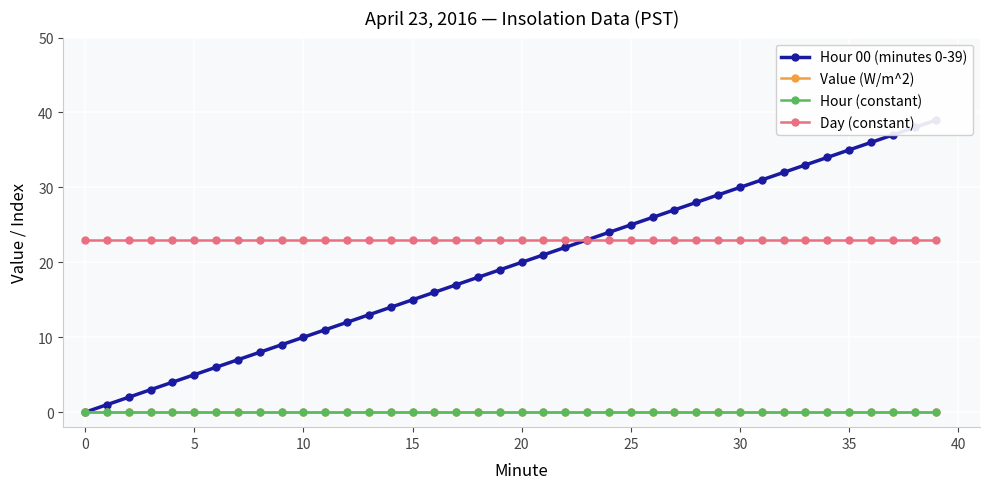

Is it true that Day (constant) equals 23 at 39?

True